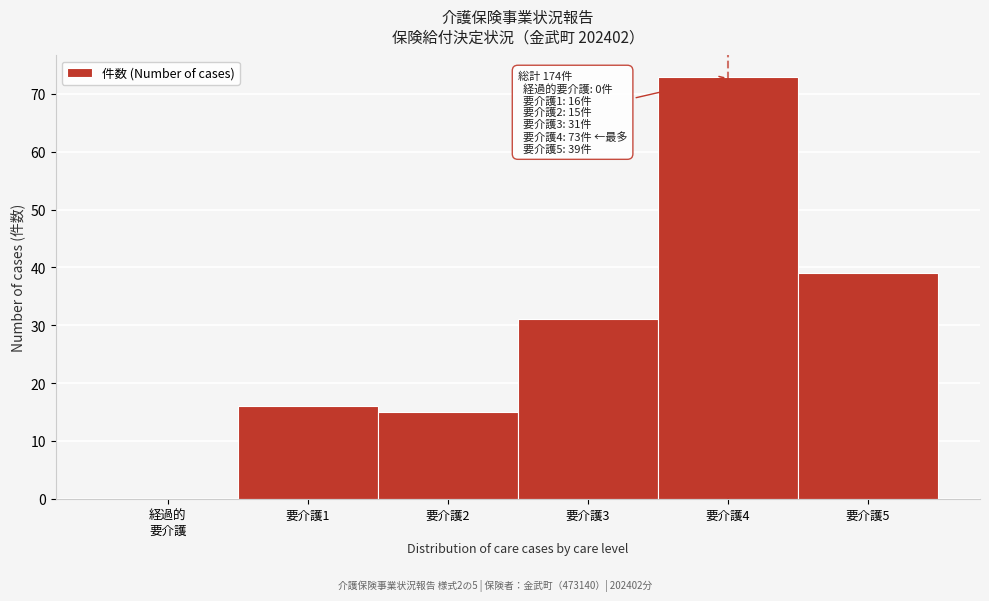

Which has a higher value, 要介護4 or 要介護3?

要介護4